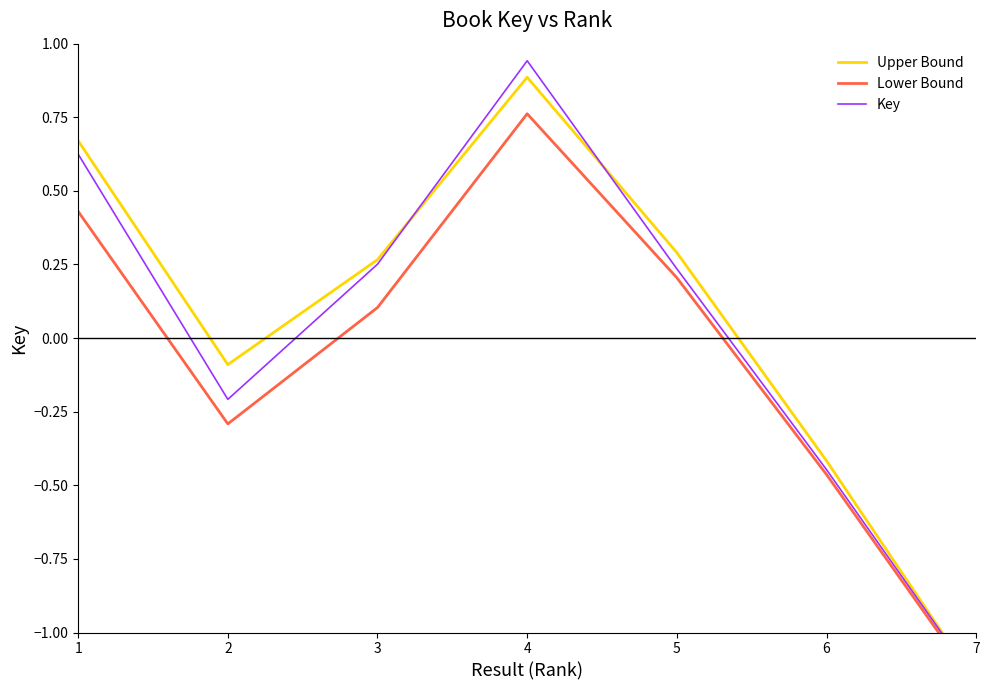

At 5, list the series in order from smallest to largest.

Lower Bound, Key, Upper Bound